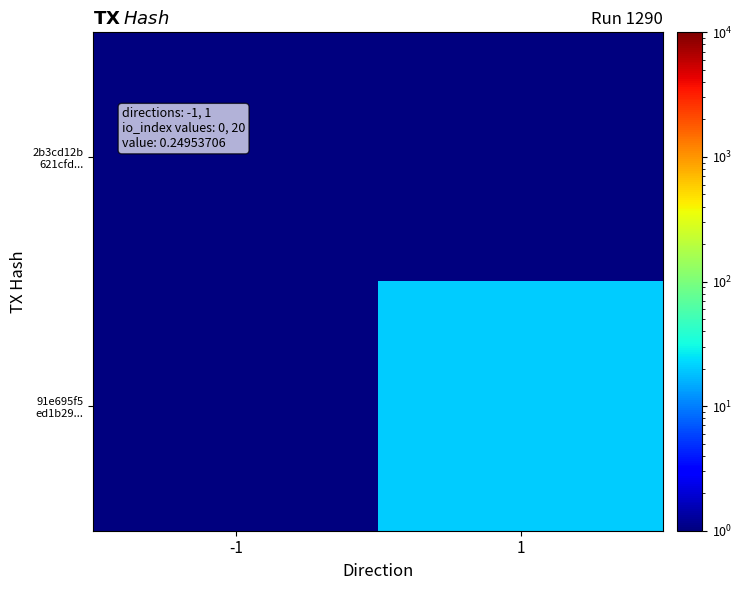

Which series has the largest total across all categories?

91e695f5 ed1b29...